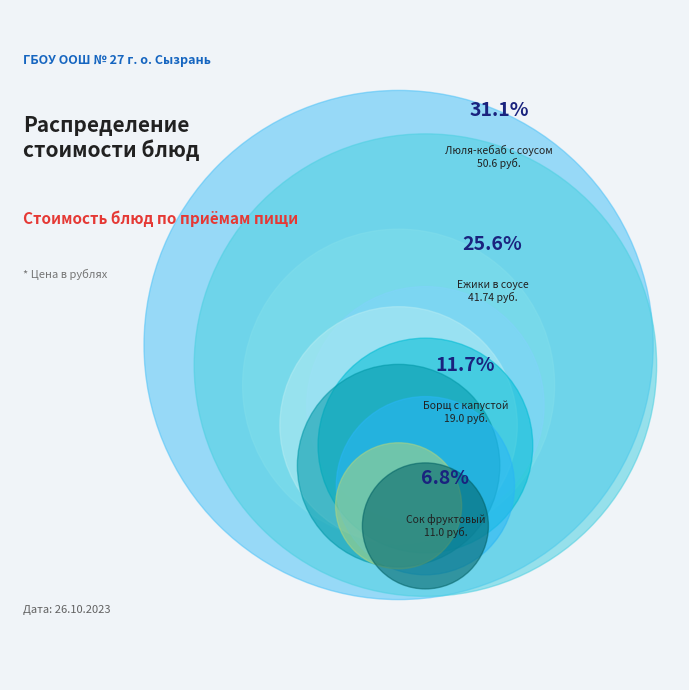

Is Хлеб пшеничный/ржаной the majority of the pie?

No